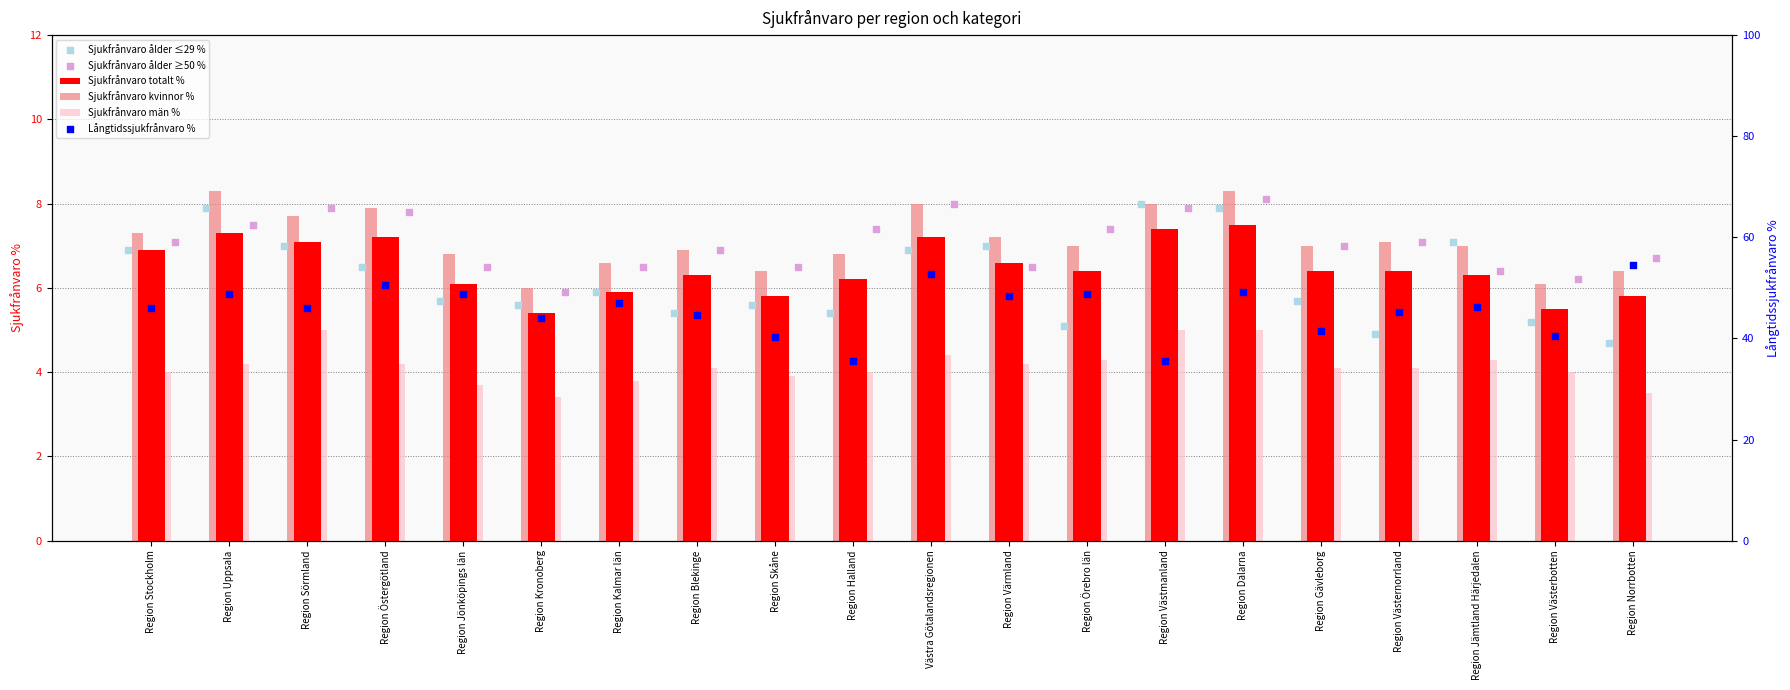

Which series reaches the maximum Y coordinate?

Långtidssjukfrånvaro %